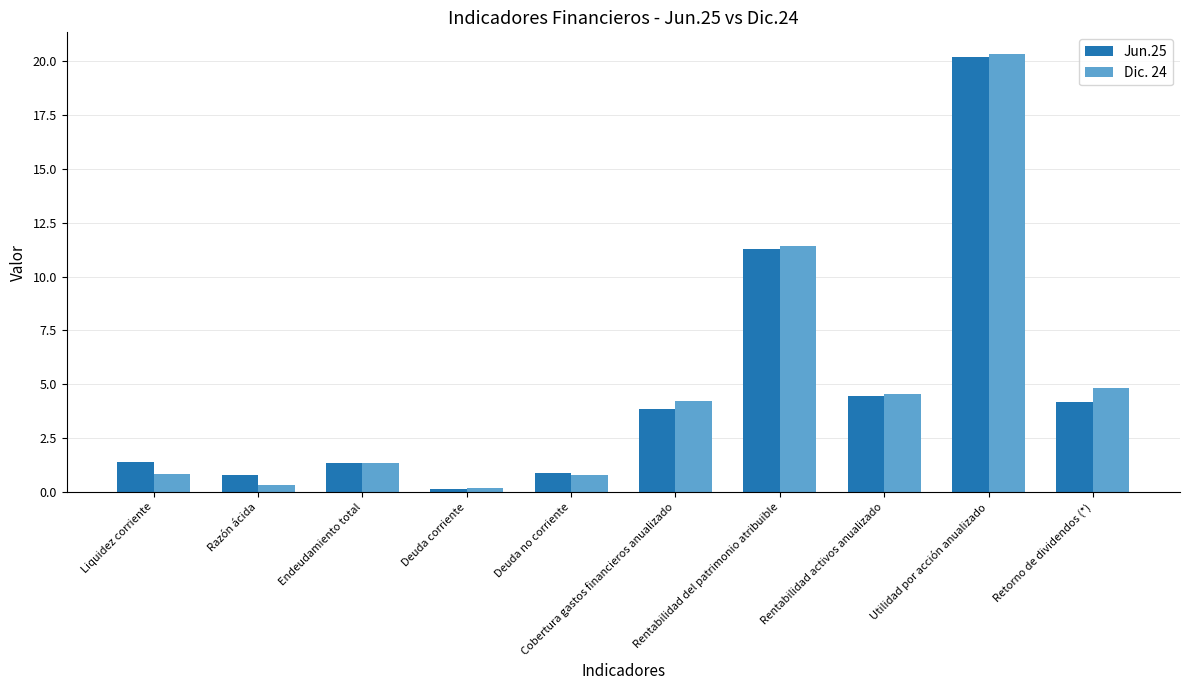

What is the total value across all series at Retorno de dividendos (*)?

9.0